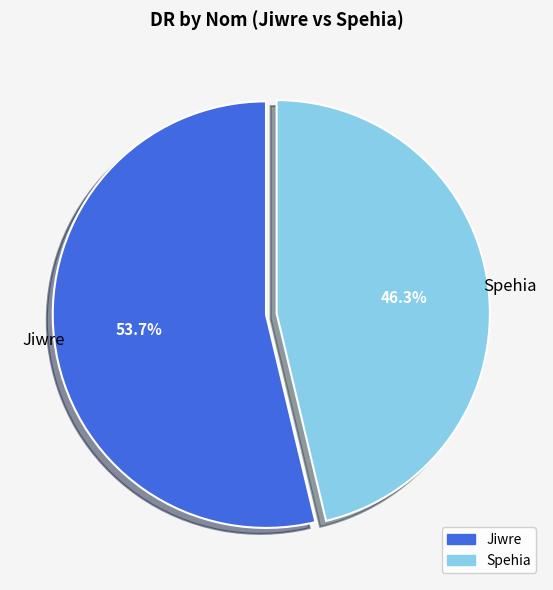

Which slice represents more than half of the pie?

Jiwre